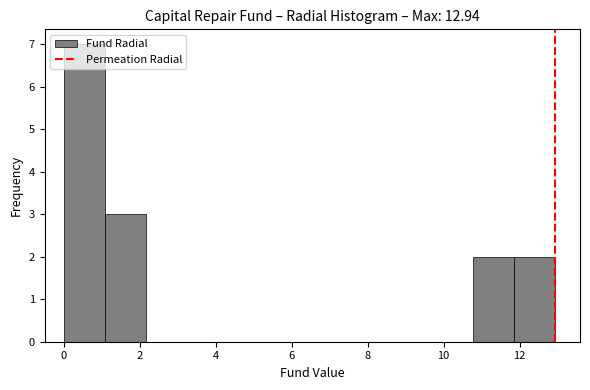

How tall is the bar that spans 11.8 to 13.0 on the x-axis? Neither the bar edges nor the heights are printed on the chart, so give them approximately, as read against the axes.

2